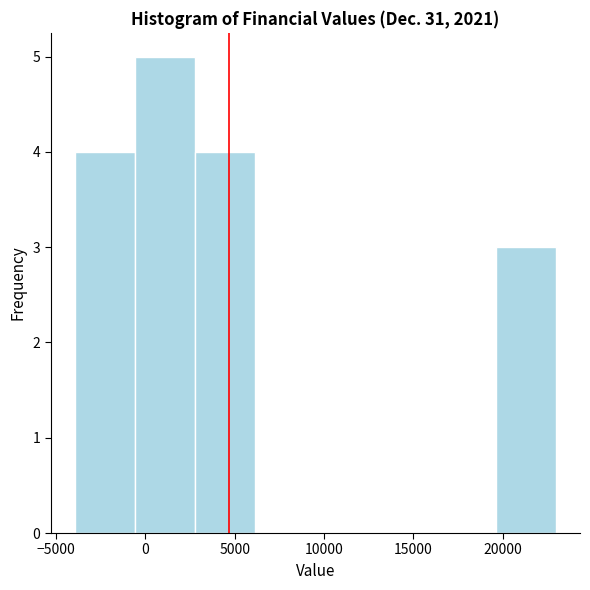

Over which range of the x-axis is the bar tallest?

-500 to 3000